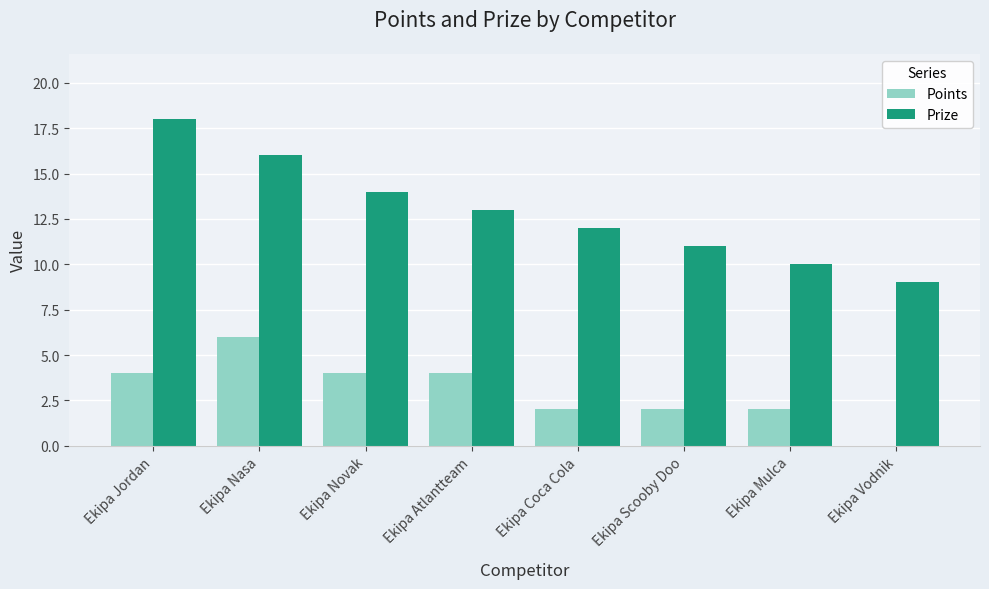

What is the greatest value displayed?

18